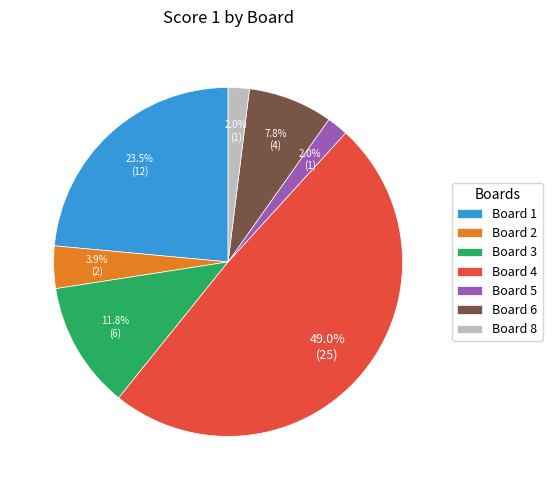

Between Board 2 and Board 4, which is larger?

Board 4